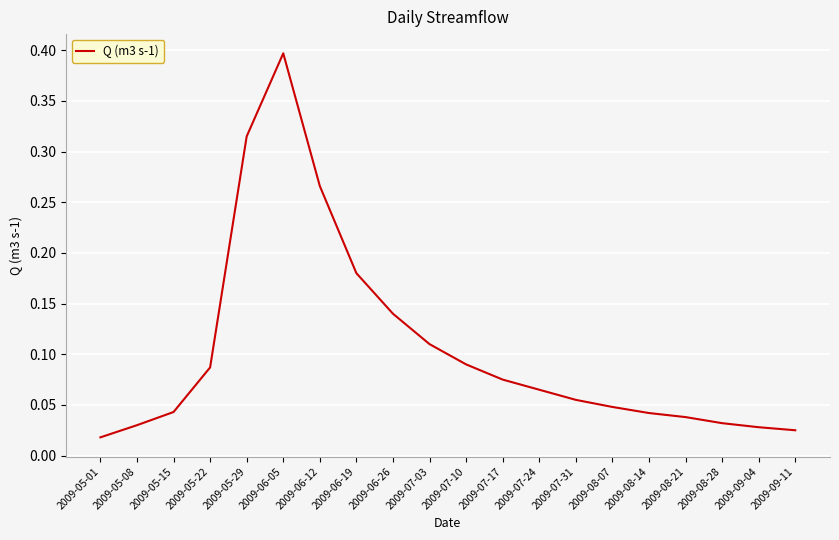

The value at 2009-07-31 is 0.0. True or false?

False